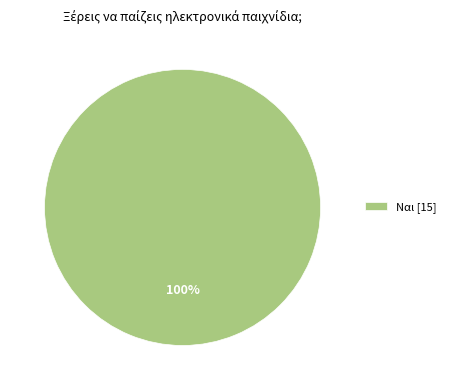

Rank the categories by value from lowest to highest.

Ναι [15]